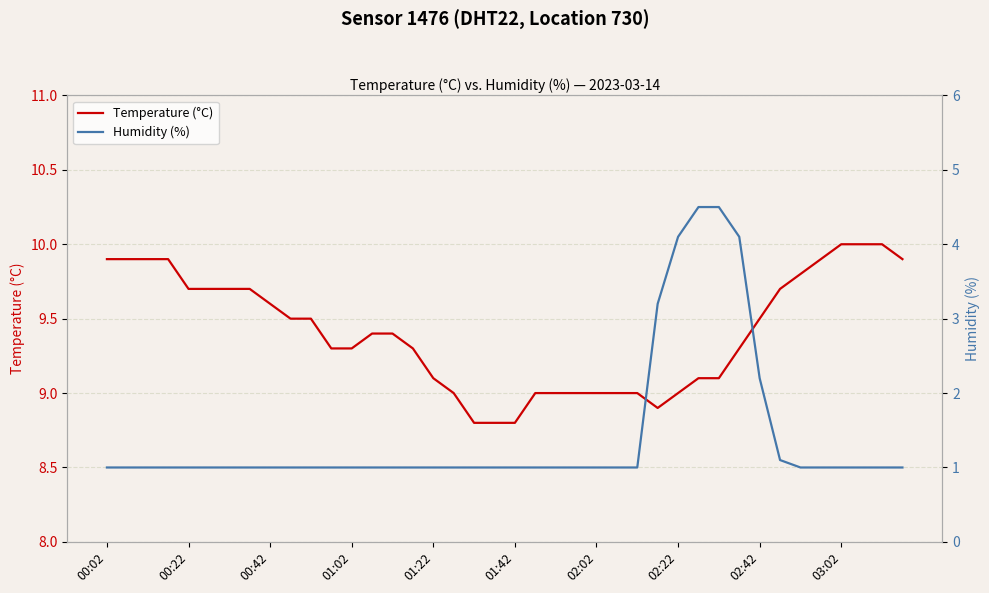

Reading left to right, transcribe all the data shown in this chart.

Temperature (°C): 9.9	9.9	9.9	9.9	9.7	9.7	9.7	9.7	9.6	9.5	9.5	9.3	9.3	9.4	9.4	9.3	9.1	9.0	8.8	8.8	8.8	9.0	9.0	9.0	9.0	9.0	9.0	8.9	9.0	9.1	9.1	9.3	9.5	9.7	9.8	9.9	10.0	10.0	10.0	9.9
Humidity (%): 1.0	1.0	1.0	1.0	1.0	1.0	1.0	1.0	1.0	1.0	1.0	1.0	1.0	1.0	1.0	1.0	1.0	1.0	1.0	1.0	1.0	1.0	1.0	1.0	1.0	1.0	1.0	3.2	4.1	4.5	4.5	4.1	2.2	1.1	1.0	1.0	1.0	1.0	1.0	1.0